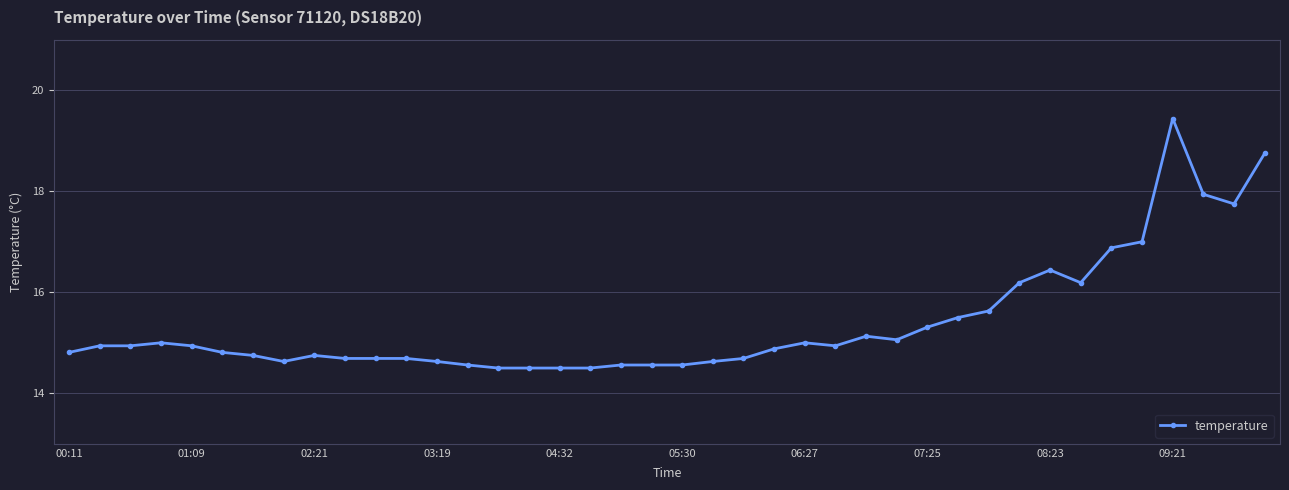

What is the value of the 4th point from the left?

15.0